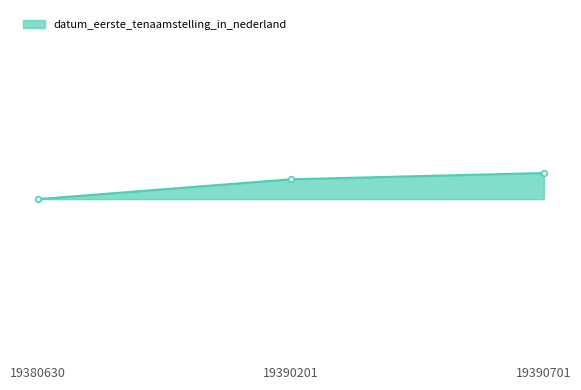

How many values are between 20110323 and 20190326?

3